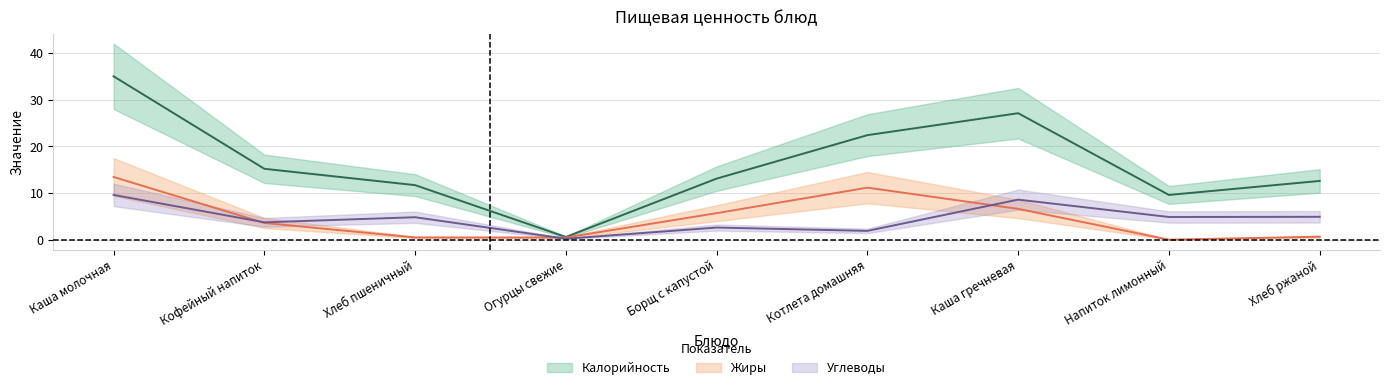

What are all the series names shown in the legend?

Калорийность, Жиры, Углеводы